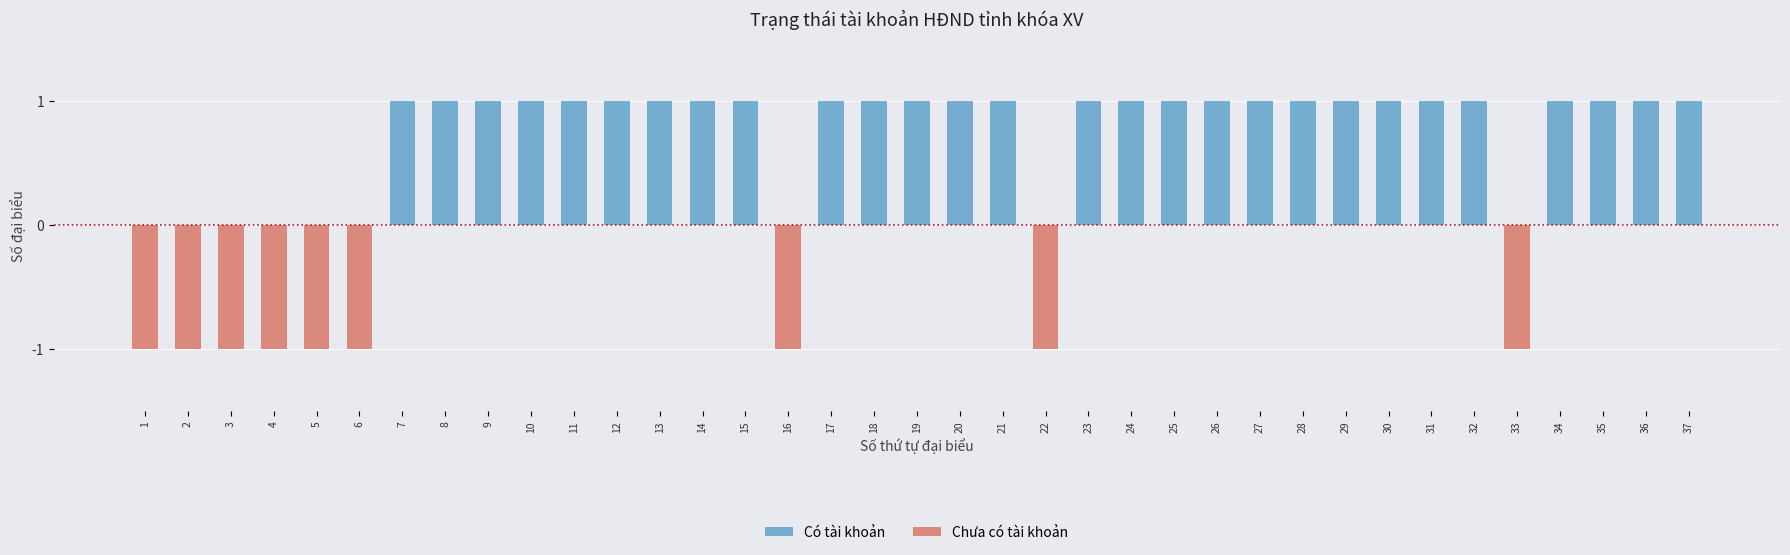

Which series has the largest total across all categories?

Có tài khoản